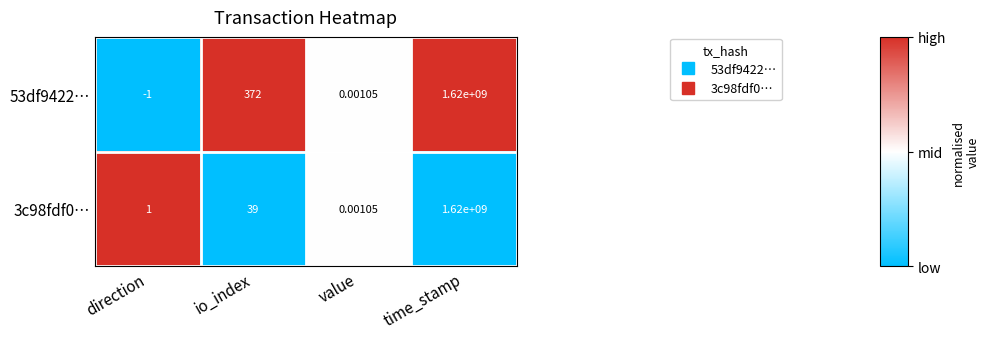

What is the greatest value displayed?

1620000000.0